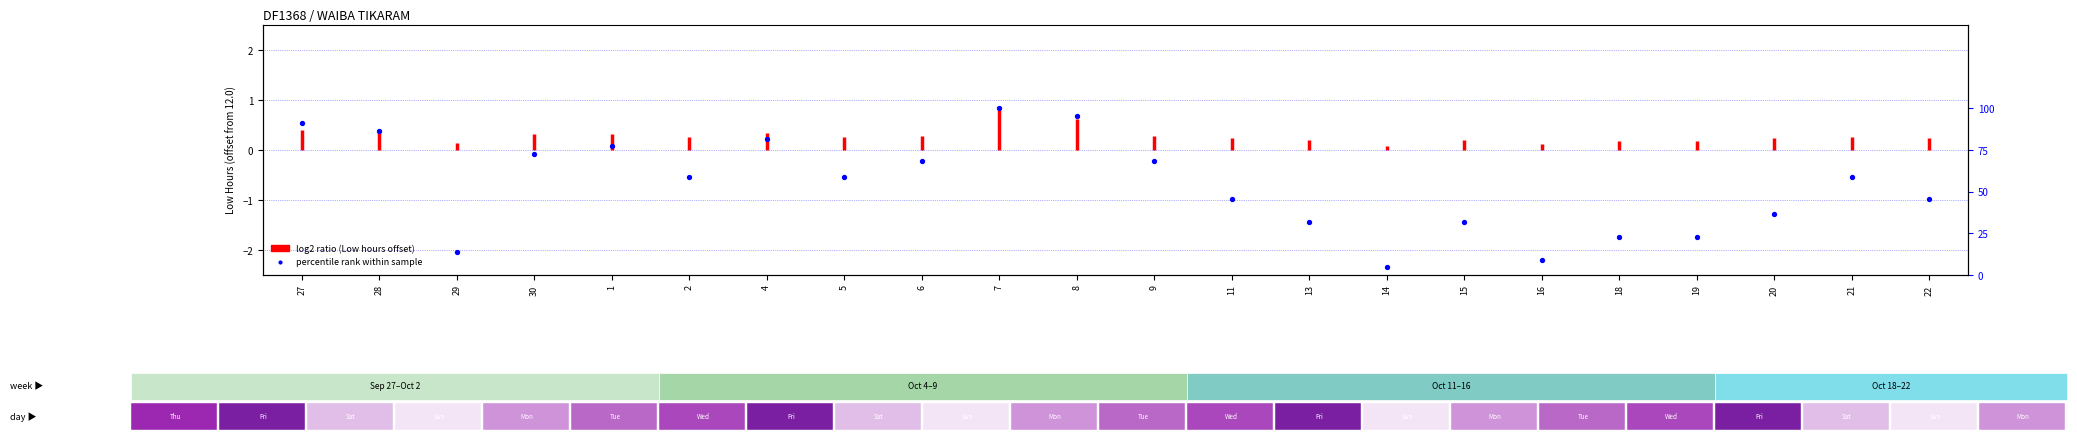

Which has a higher value, 27 or 14?

27